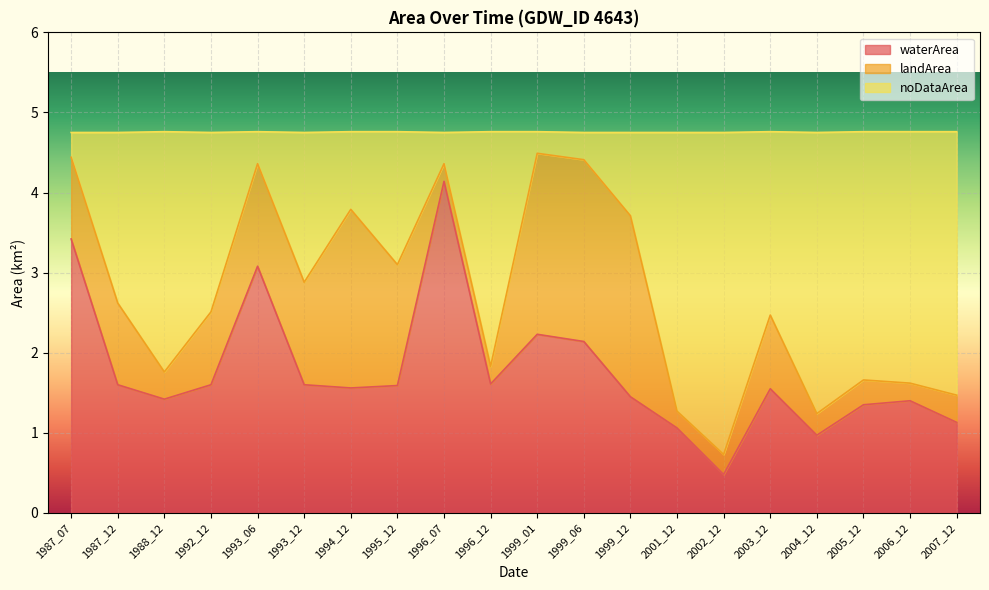

What is the approximate value of waterArea at 2006_12?

1.4